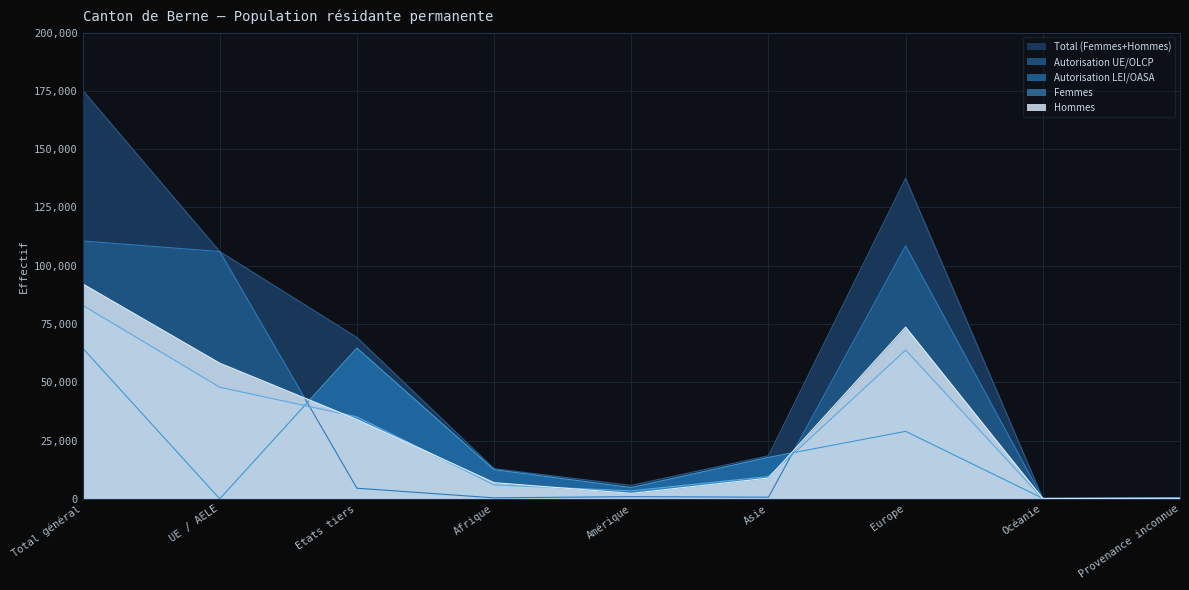

Reading right to left, extract all data points from this chart.

Total (Femmes+Hommes): Provenance inconnue=405	Océanie=245	Europe=137475	Asie=18479	Amérique=5770	Afrique=12927	Etats tiers=69225	UE / AELE=106076	Total général=175301
Autorisation UE/OLCP: Provenance inconnue=4	Océanie=35	Europe=108524	Asie=702	Amérique=928	Afrique=430	Etats tiers=4547	UE / AELE=106076	Total général=110623
Autorisation LEI/OASA: Provenance inconnue=401	Océanie=210	Europe=28951	Asie=17777	Amérique=4842	Afrique=12497	Etats tiers=64678	UE / AELE=0	Total général=64678
Femmes: Provenance inconnue=168	Océanie=105	Europe=63806	Asie=9573	Amérique=3415	Afrique=5990	Etats tiers=35183	UE / AELE=47874	Total général=83057
Hommes: Provenance inconnue=237	Océanie=140	Europe=73669	Asie=8906	Amérique=2355	Afrique=6937	Etats tiers=34042	UE / AELE=58202	Total général=92244